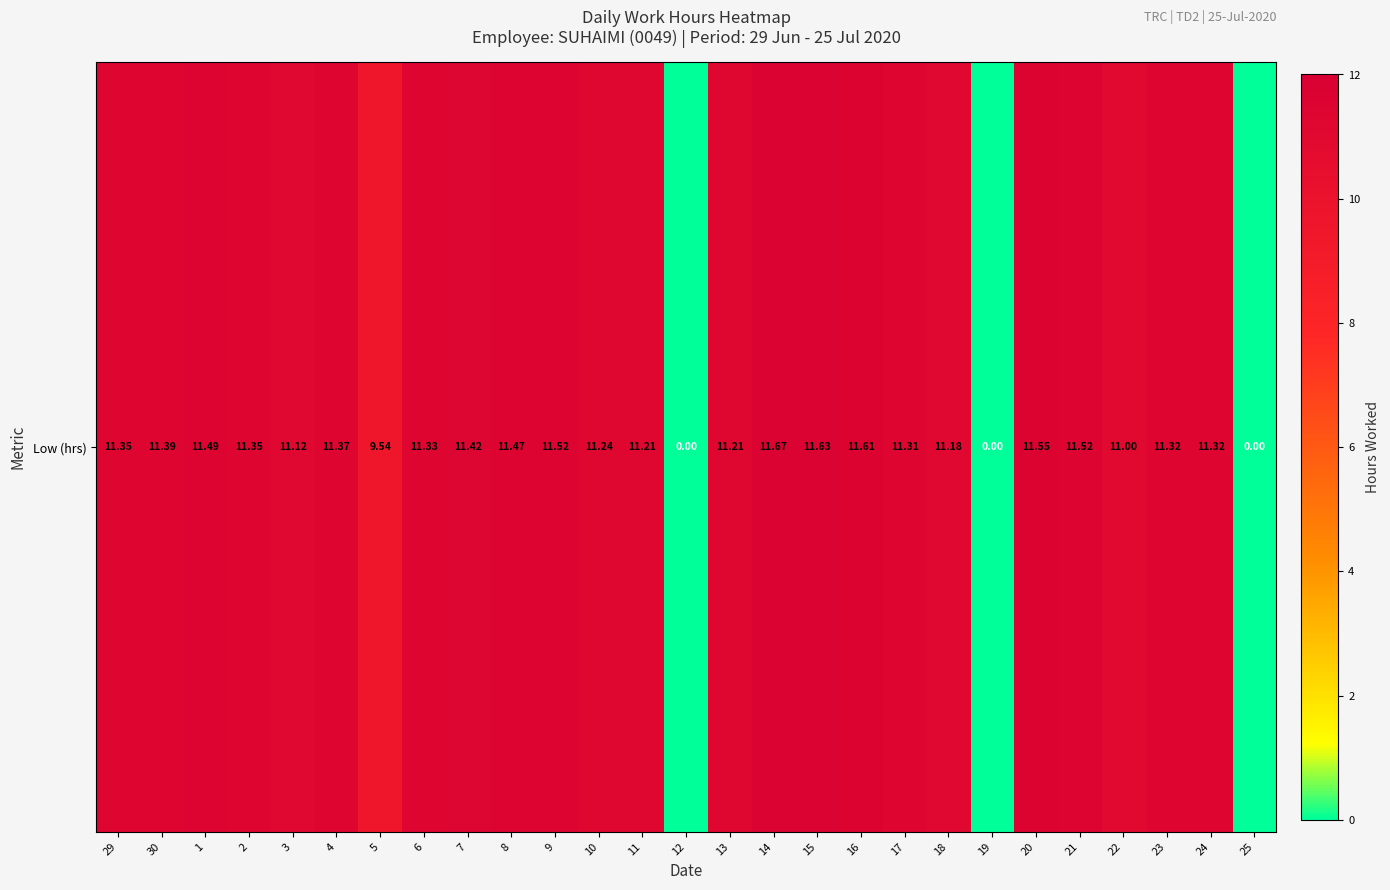

How many values are above zero?

24